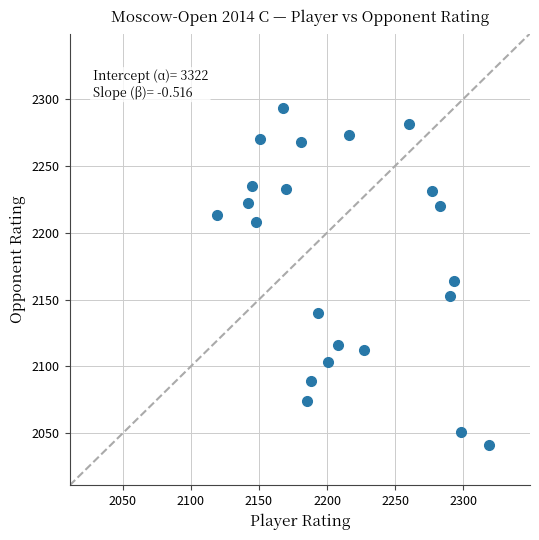

What is the range of Y values (max minus min)?

252